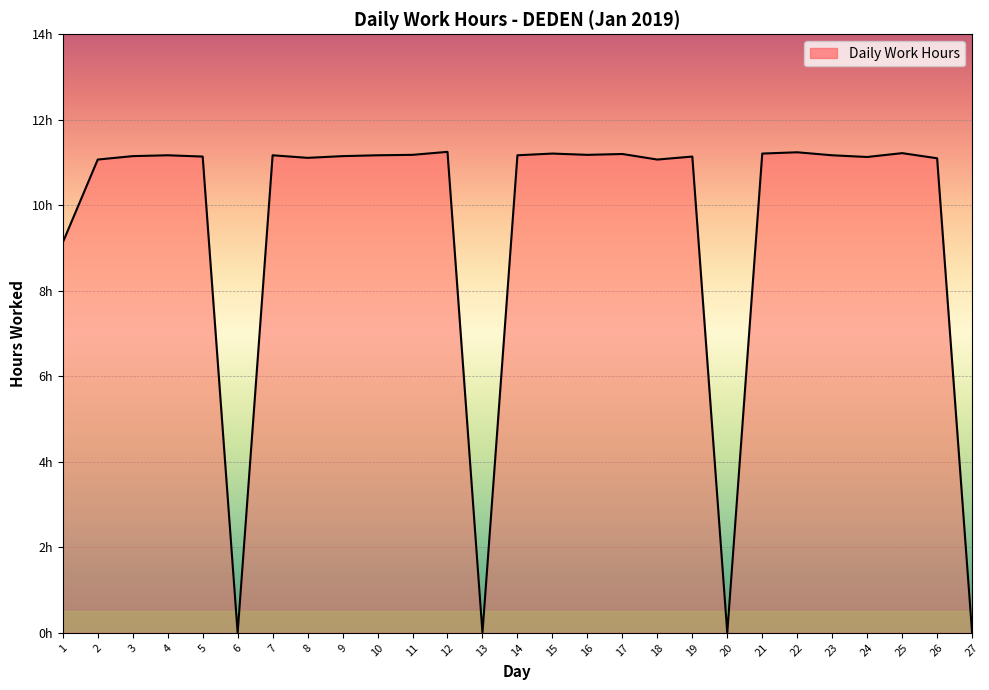

Does the chart have visible grid lines?

Yes